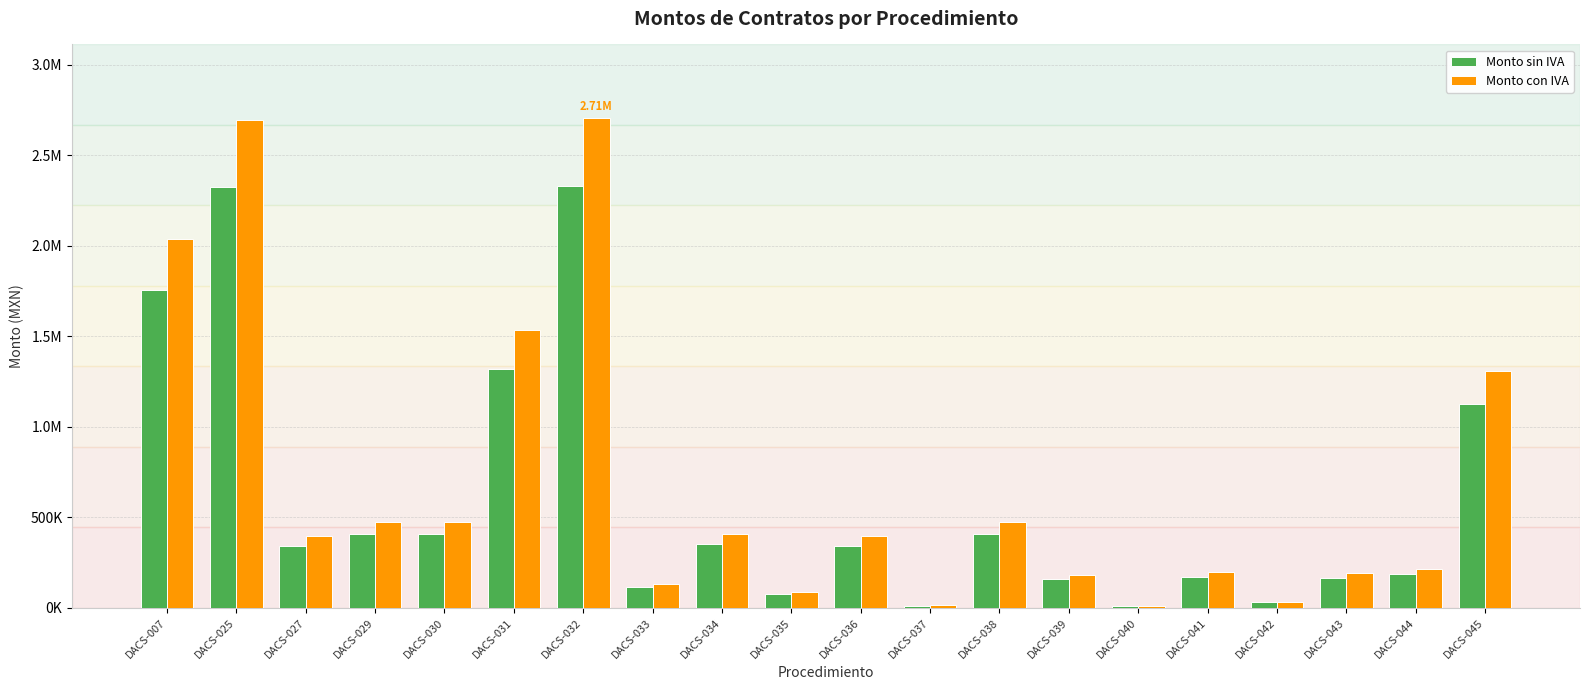

Reading left to right, list all the values displayed in this chart.

Monto sin IVA: 1758620.7	2324391.4	344380.0	409000.0	408748.8	1321760.0	2333140.0	115810.0	353201.2	77937.9	344827.6	11983.7	409482.8	157394.1	9971.2	172413.8	30172.4	165327.6	187165.0	1127023.6
Monto con IVA: 2040000.0	2696294.0	399480.8	474440.0	474148.6	1533241.6	2706442.4	134339.6	409713.4	90480.0	400000.0	13901.1	475000.0	182577.2	11566.6	200000.0	35000.0	191780.0	217111.4	1307347.4